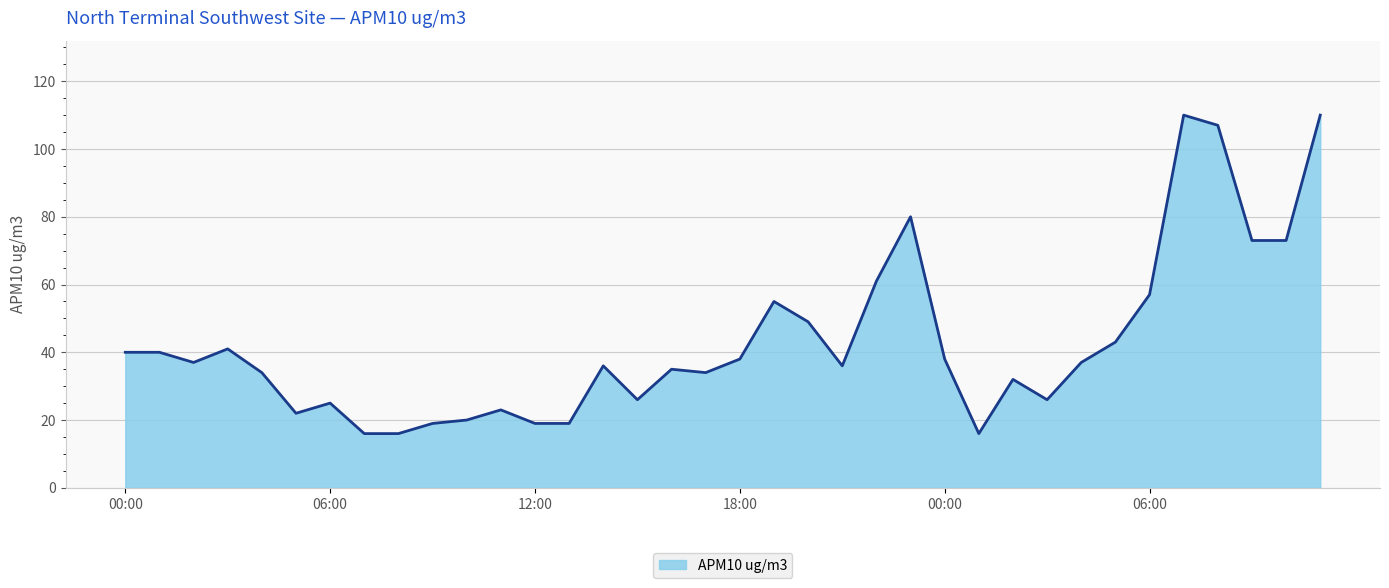

Reading right to left, transcribe all the data shown in this chart.

110	73	73	107	110	57	43	37	26	32	16	38	80	61	36	49	55	38	34	35	26	36	19	19	23	20	19	16	16	25	22	34	41	37	40	40